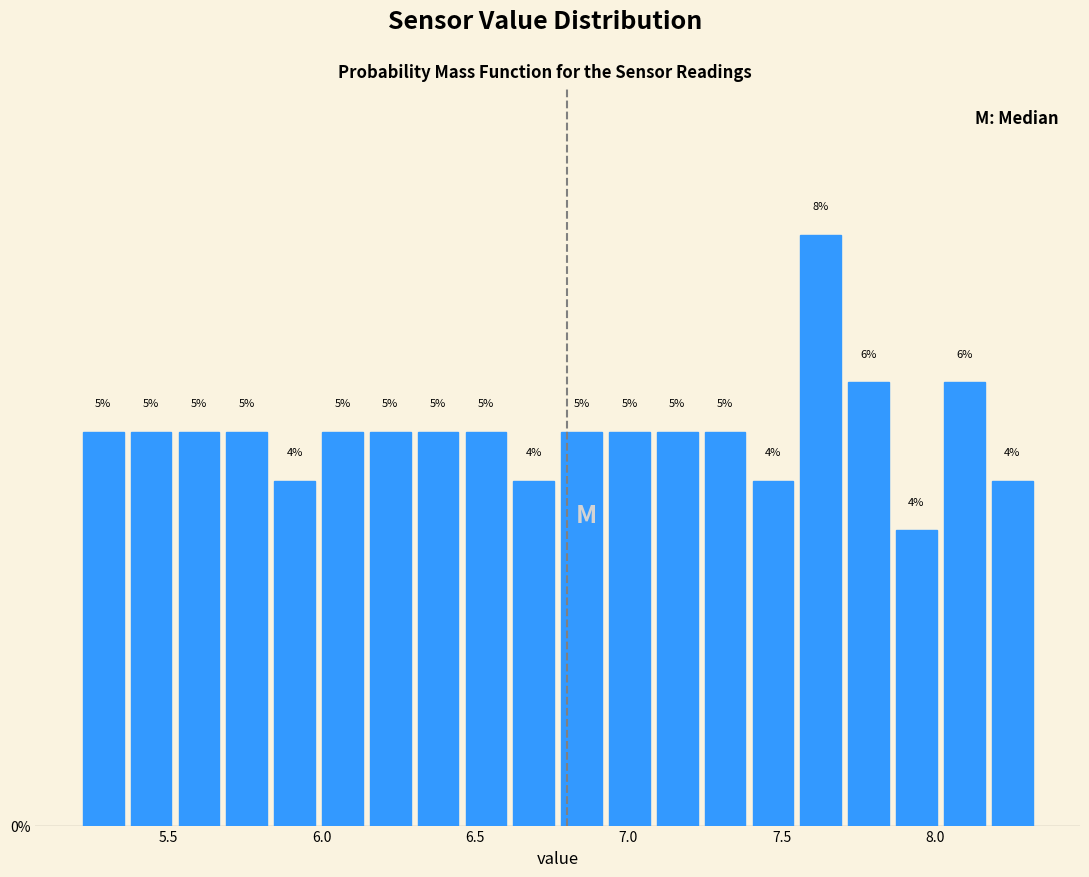

Read against the x-axis, roughly where is the centre of the tallest bar?

7.65